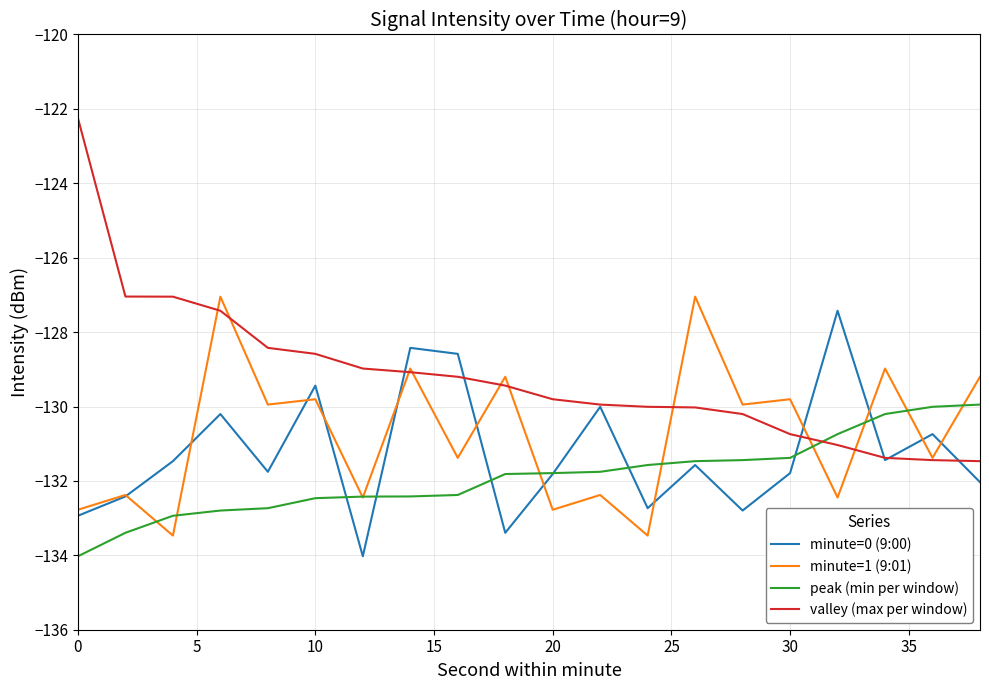

Rank the series by their average value, from highest to lowest.

valley (max per window), minute=1 (9:01), minute=0 (9:00), peak (min per window)